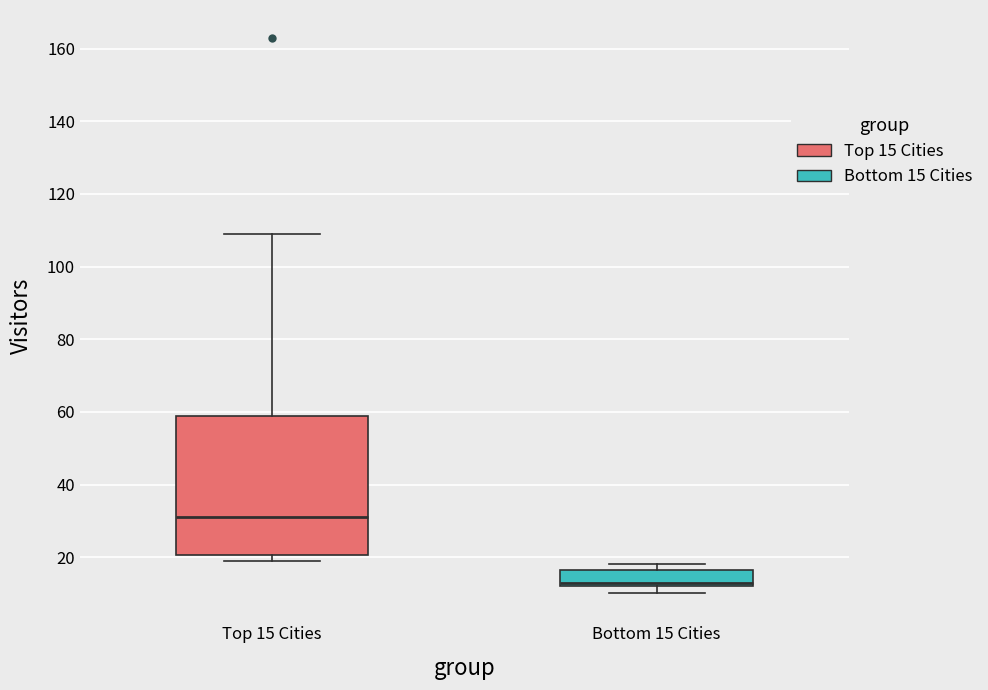

Where does the median line of the box for Bottom 15 Cities sit on the y-axis? The values are not printed on the chart, so give them approximately, as read against the axis.

14